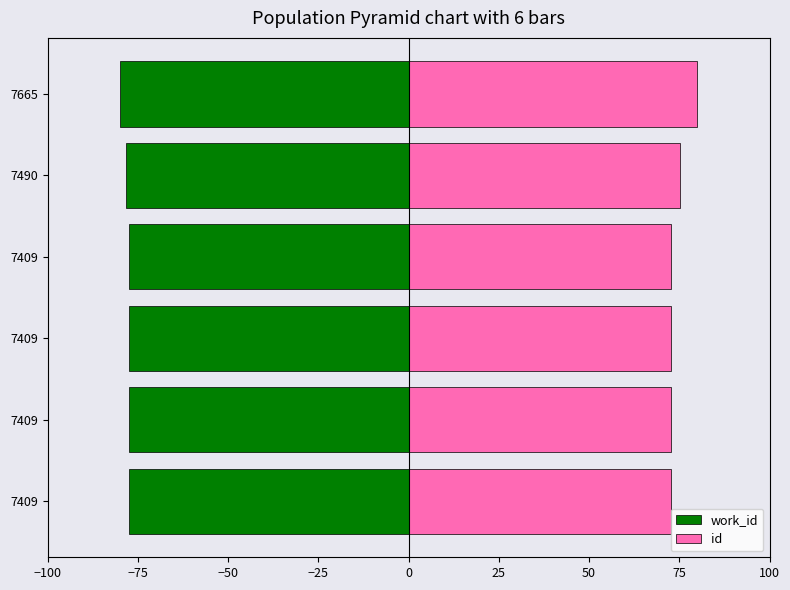

What is the sum of all work_id values?

-467.5